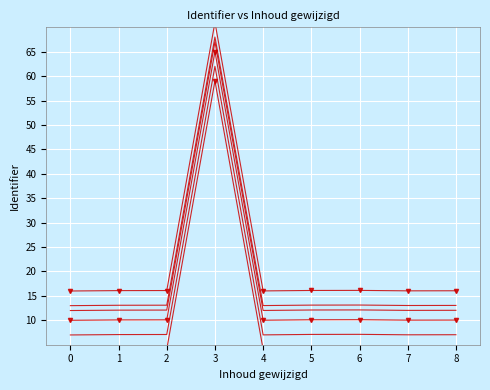

List the labels in order of Identifier (line 2) value, smallest first.

0, 4, 7, 8, 1, 2, 5, 6, 3